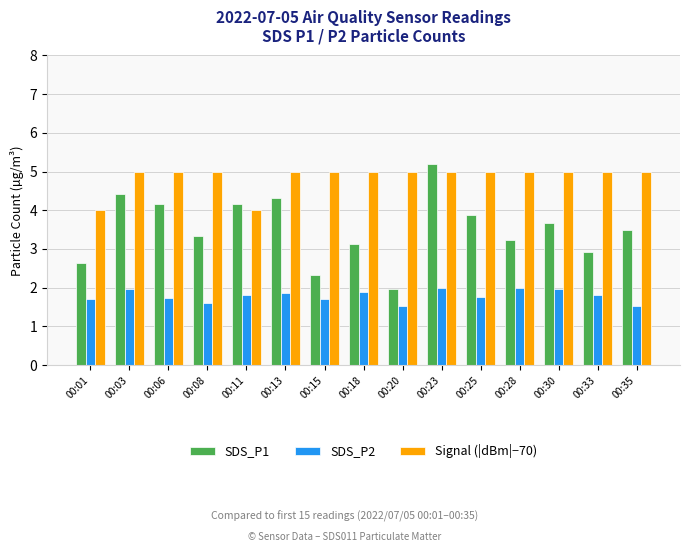

List the series in order of their overall mean, lowest first.

SDS_P2, SDS_P1, Signal (|dBm|−70)